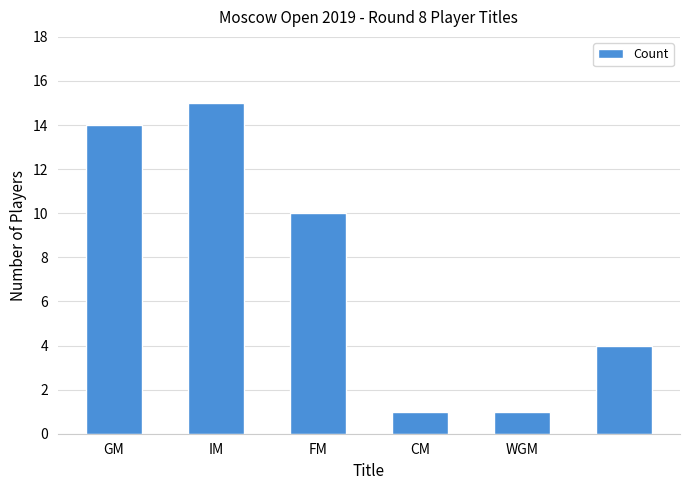

What is the sum of all values?

45